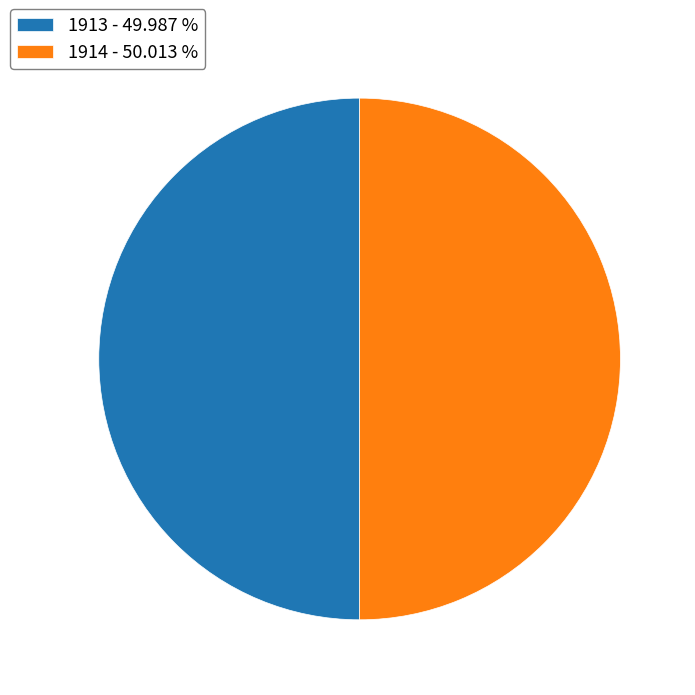

Combined, do 1914 - 50.013 % and 1913 - 49.987 % account for over 50%?

Yes